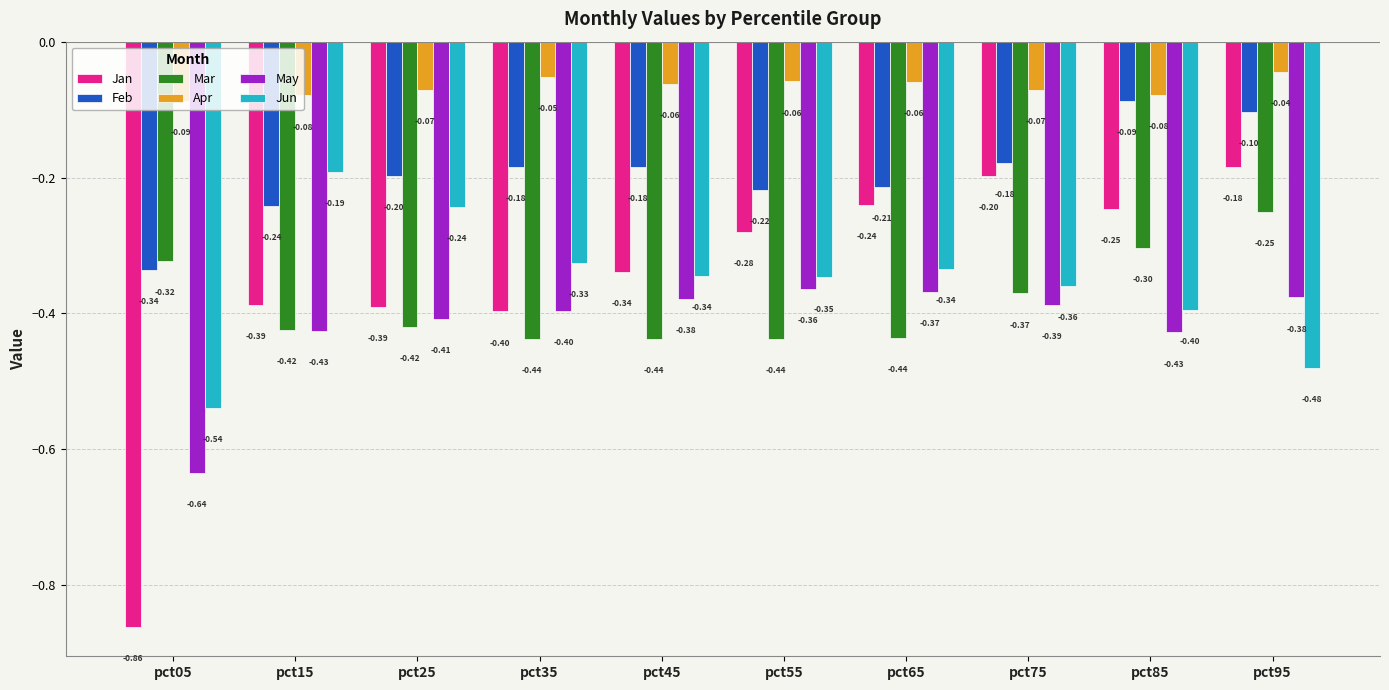

Which series changed the most between pct05 and pct65?

Jan